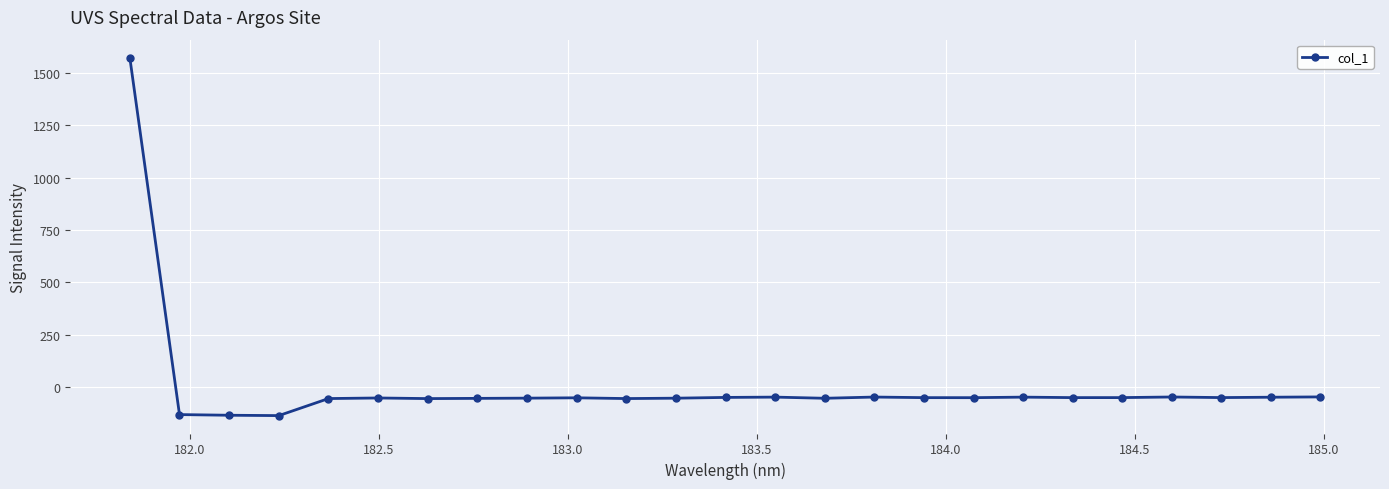

What is the smallest value displayed?

-134.9